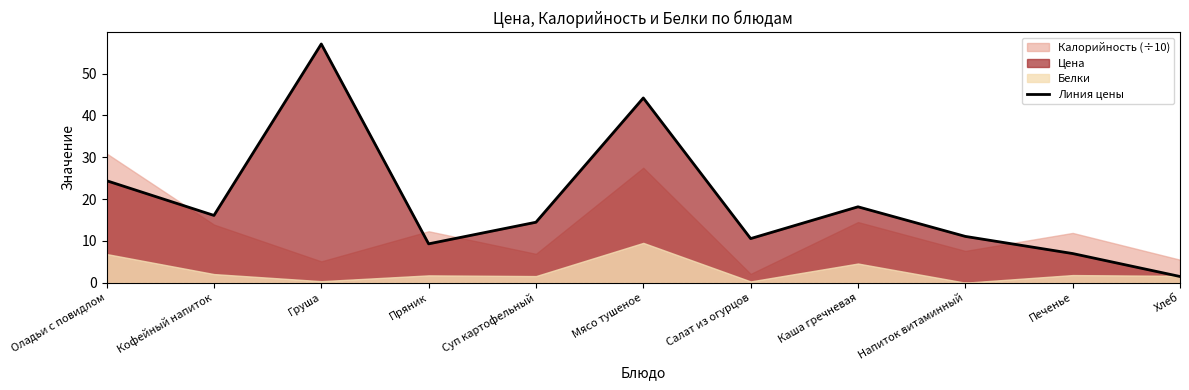

List the labels in order of value, largest first.

Груша, Мясо тушеное, Оладьи с повидлом, Каша гречневая, Кофейный напиток, Суп картофельный, Напиток витаминный, Салат из огурцов, Пряник, Печенье, Хлеб